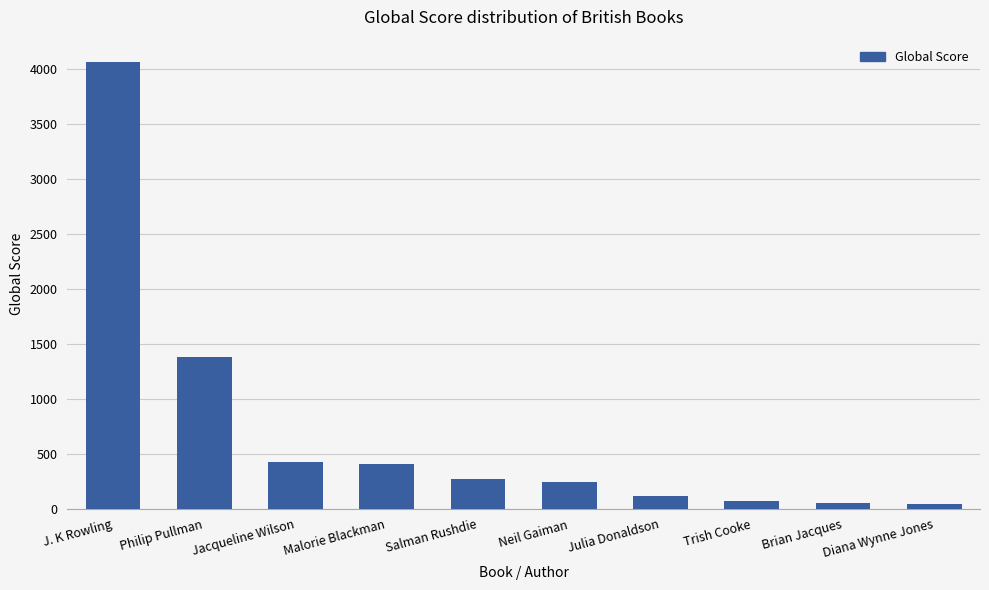

At which category does the chart reach its peak across all series?

J. K Rowling